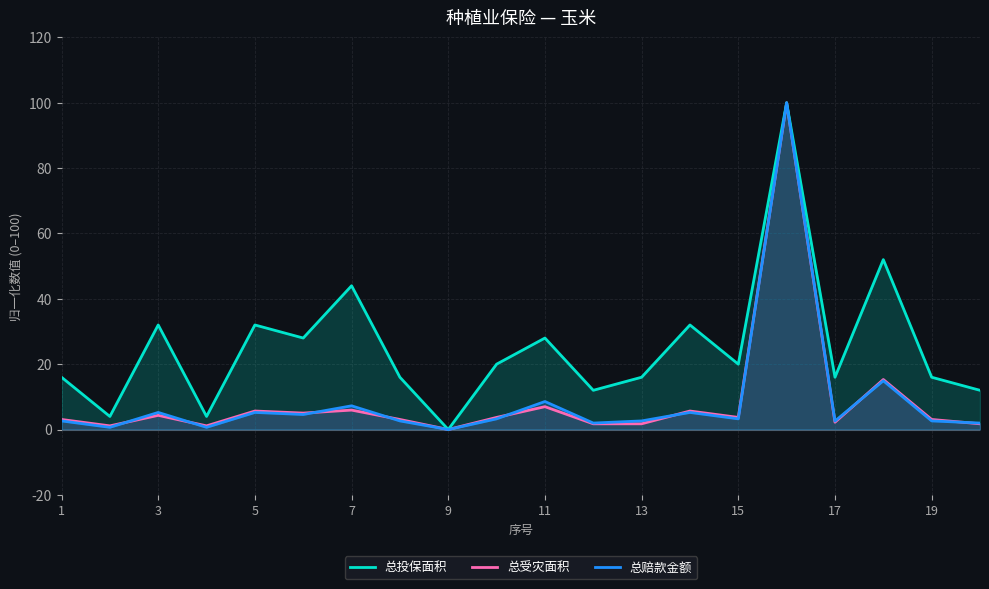

The 总投保面积 series shows 58.3 at 7. True or false?

False